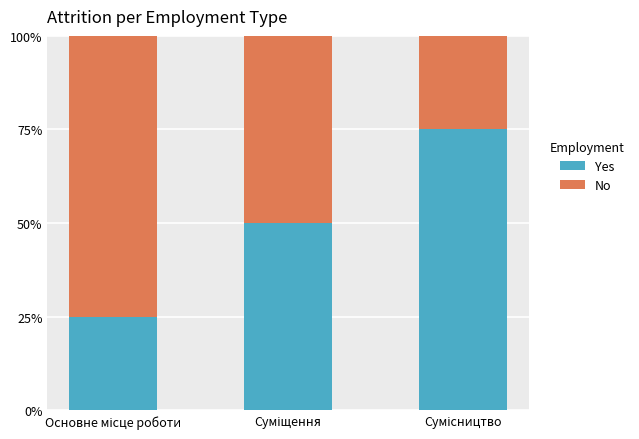

What is the maximum value for Yes?

75